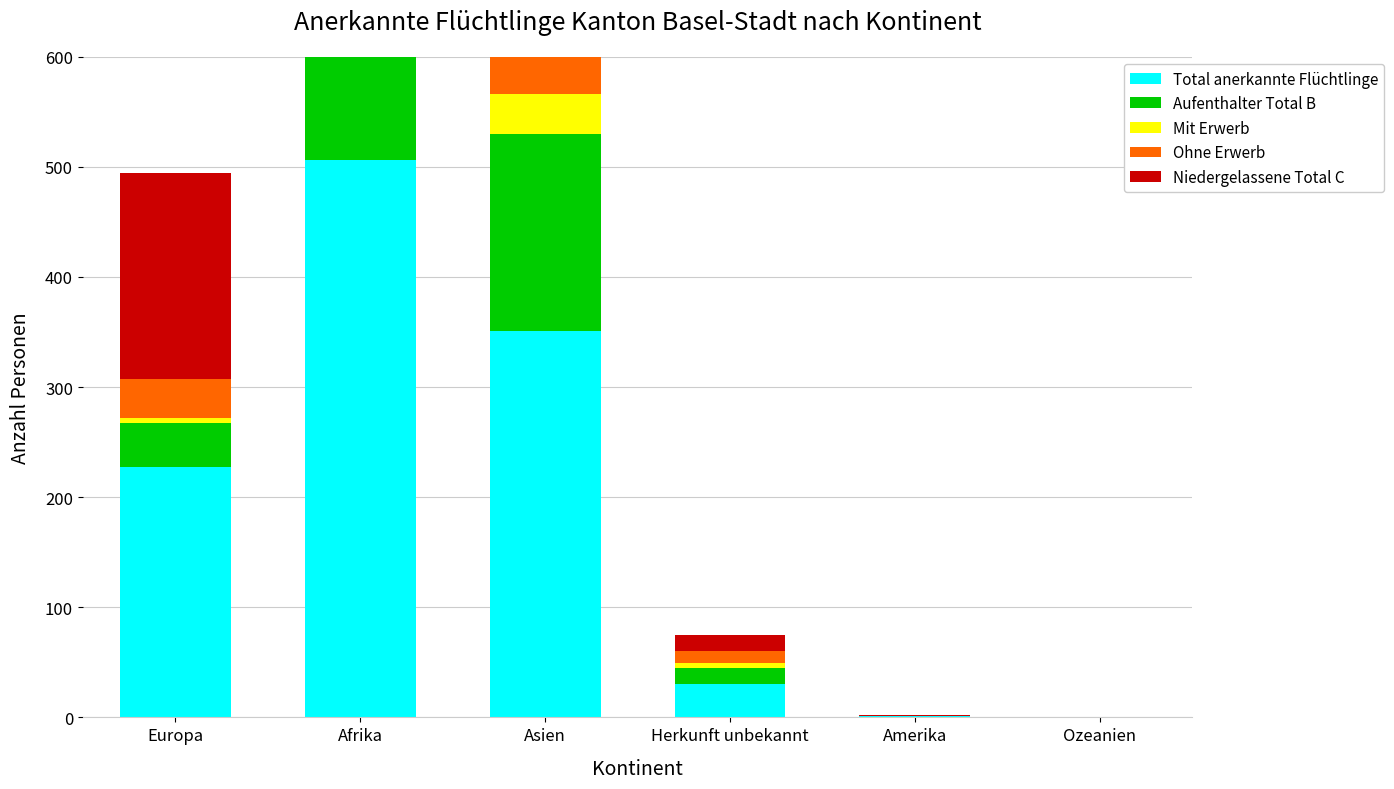

What is the difference between the Ohne Erwerb values at Asien and Herkunft unbekannt?

132